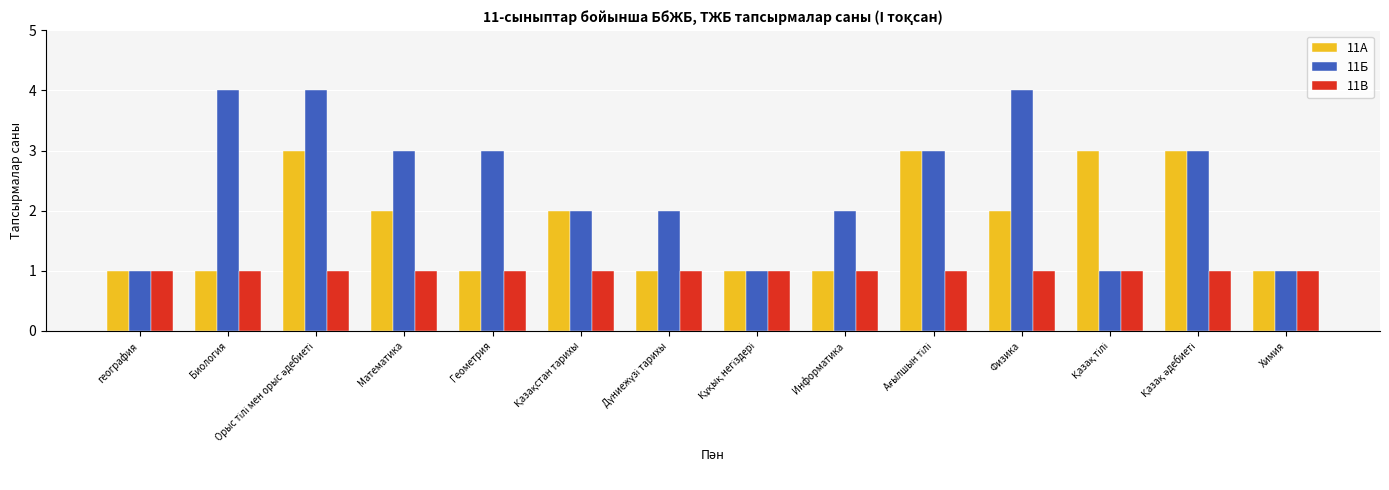

Does the chart contain any negative values?

No